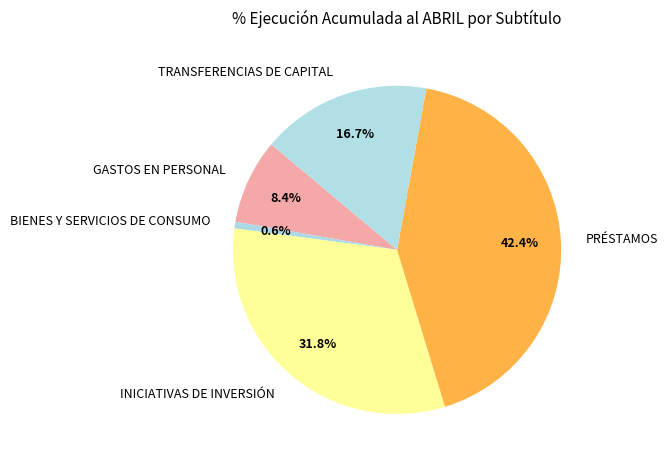

To the nearest percent, what is the difference between the largest and smallest slice percentages?

42%